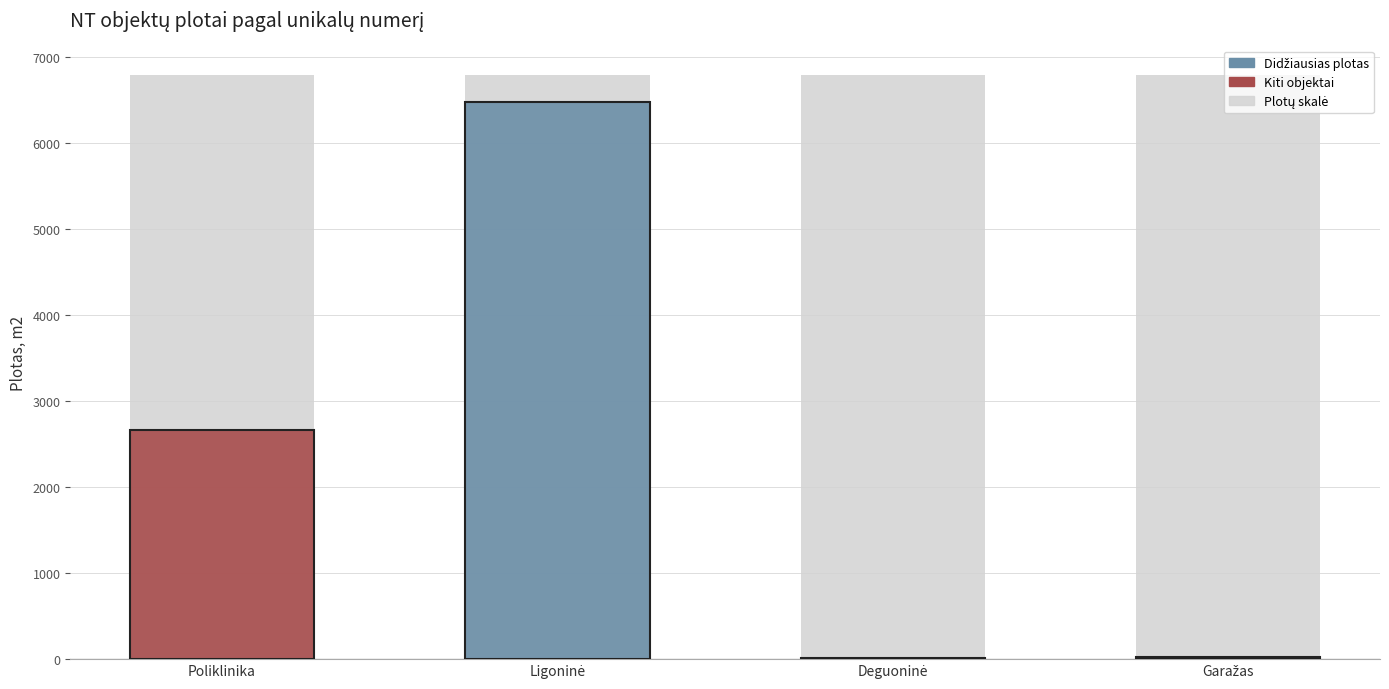

Does the chart contain any negative values?

No